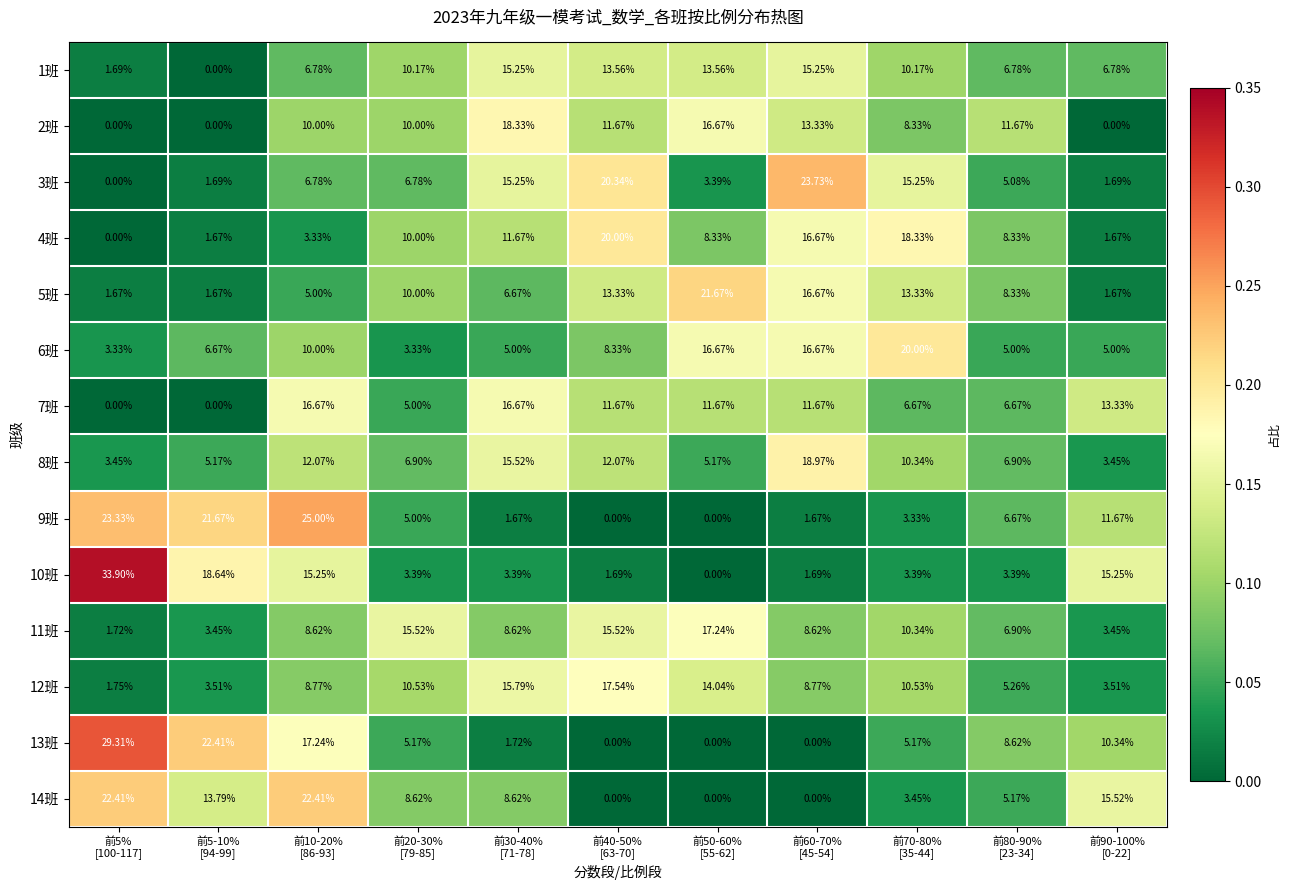

Which series has the widest spread of values?

10班